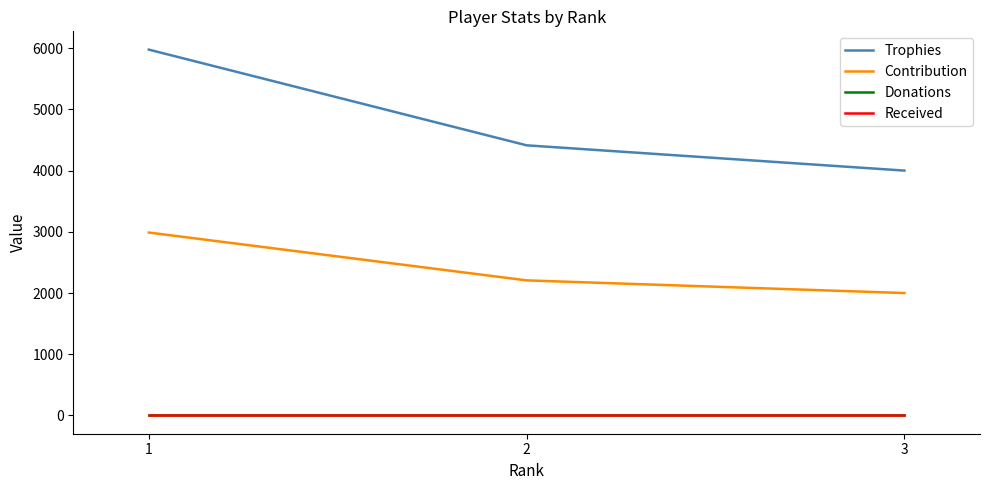

At 3, list the series in order from smallest to largest.

Donations, Received, Contribution, Trophies